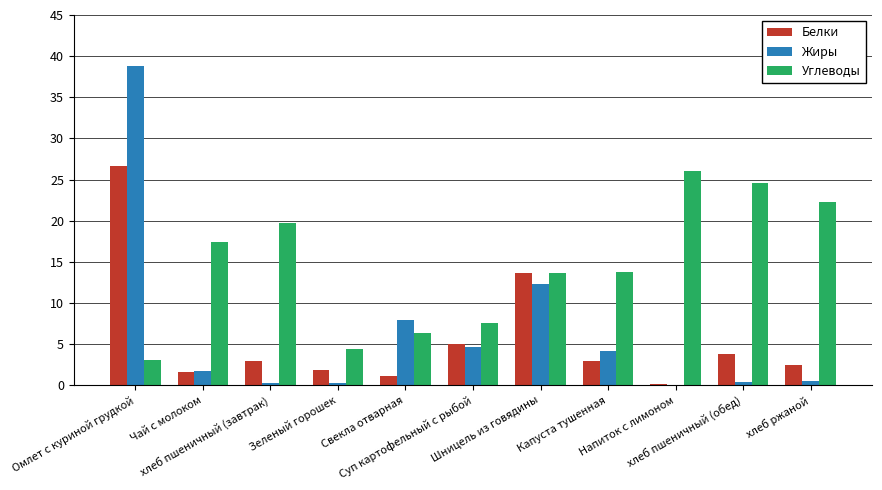

Read the Жиры value at Шницель из говядины.

12.3